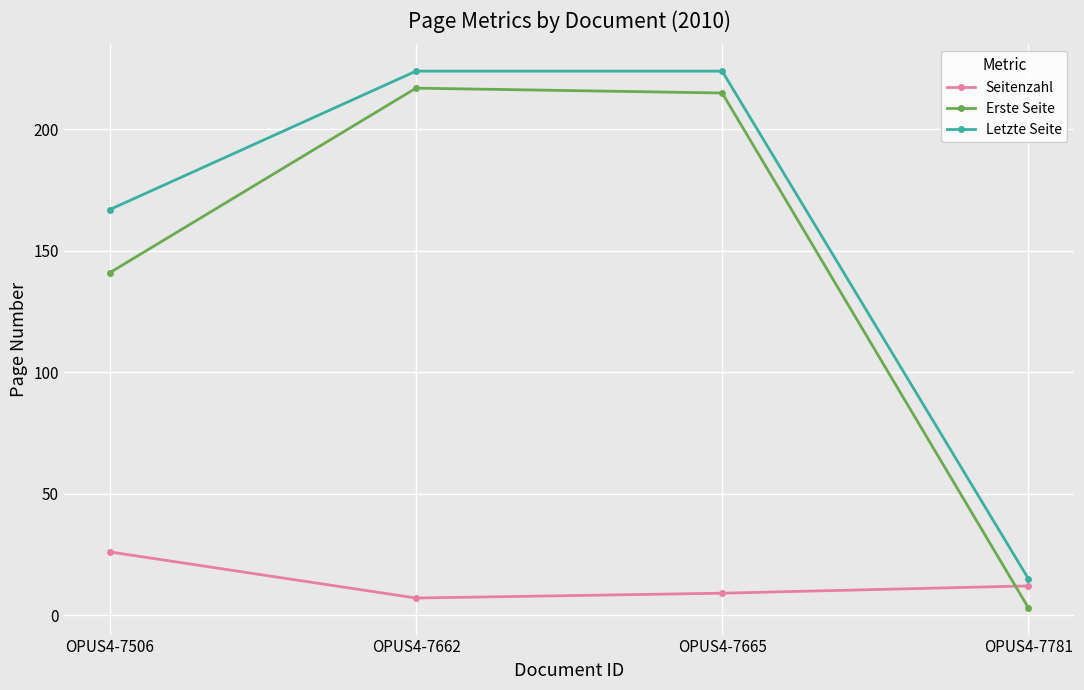

What is the sum of the Erste Seite values at OPUS4-7662 and OPUS4-7665?

432